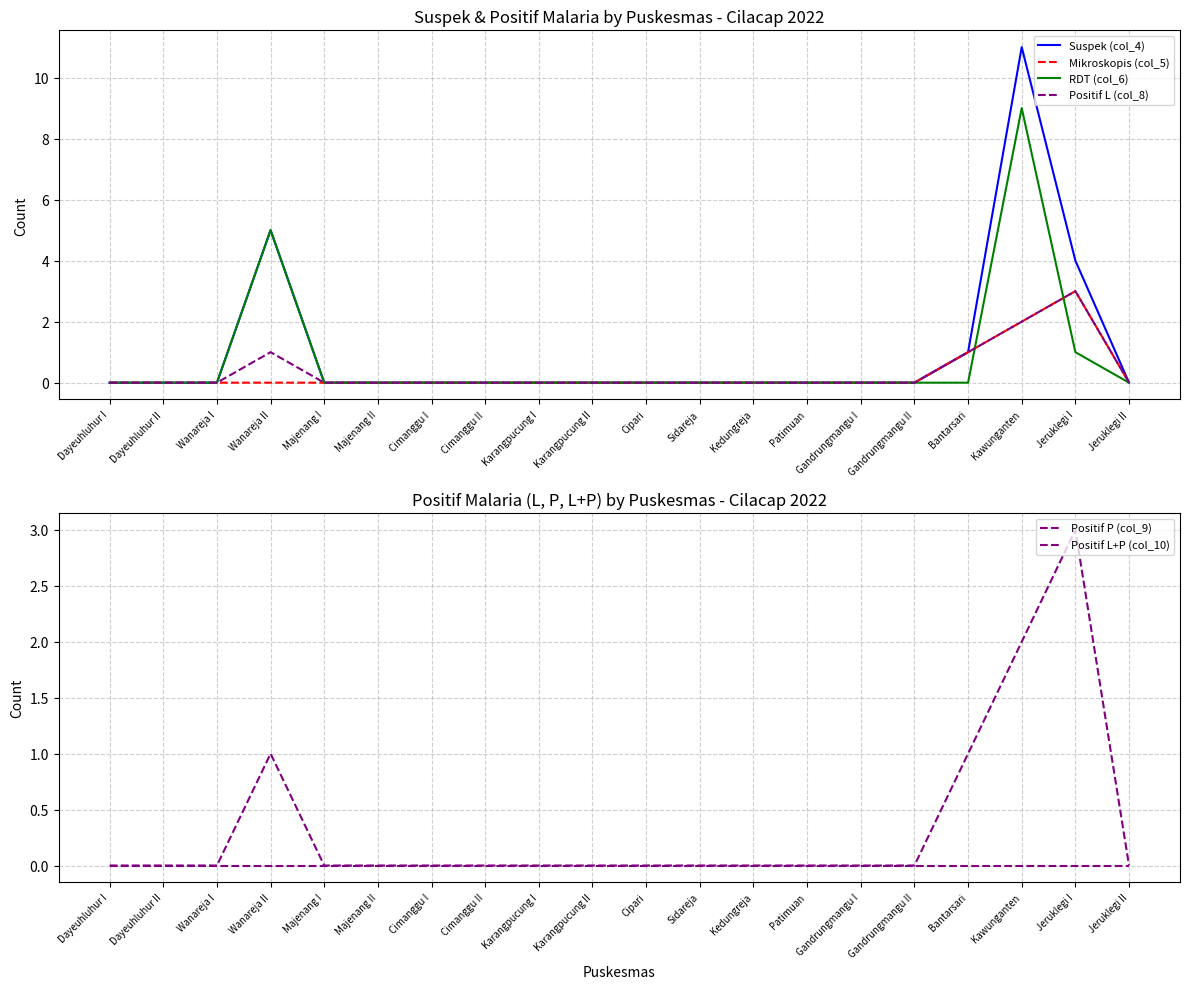

What position from the right is Dayeuhluhur I?

20